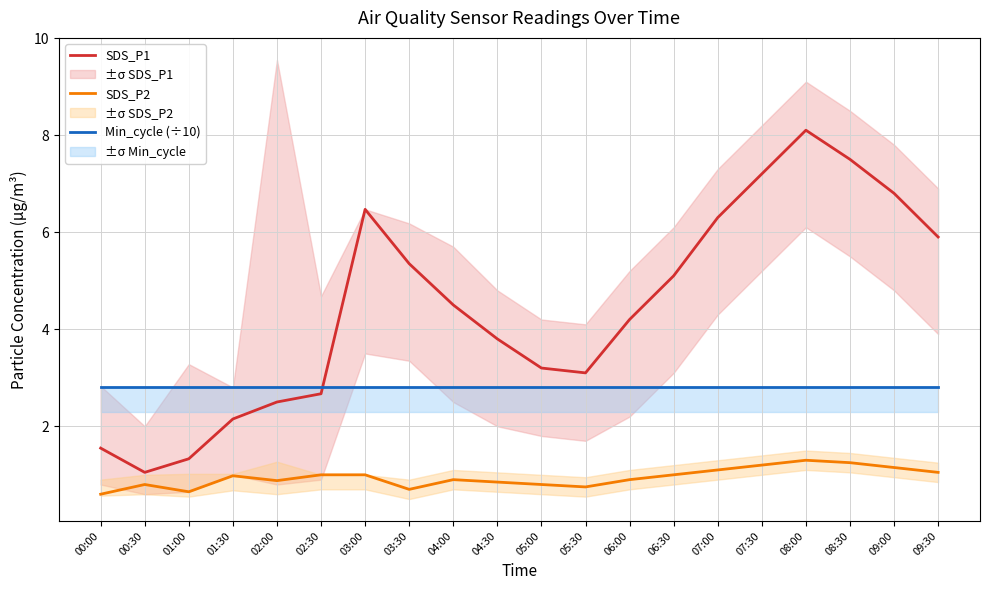

Rank the series at 01:30 from highest to lowest value.

Min_cycle (÷10), SDS_P1, SDS_P2